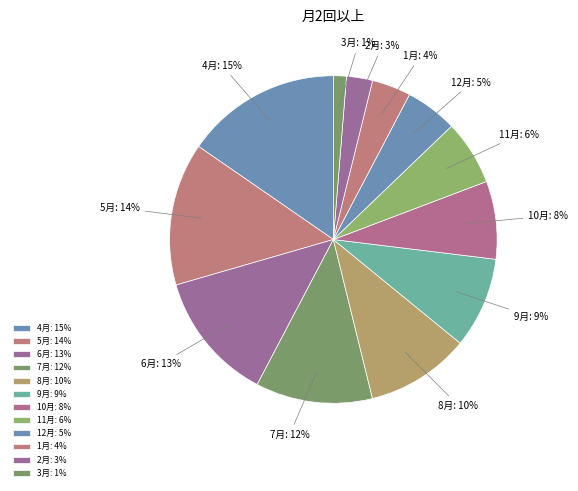

To the nearest percent, what percentage of the pie is 8月?

10%